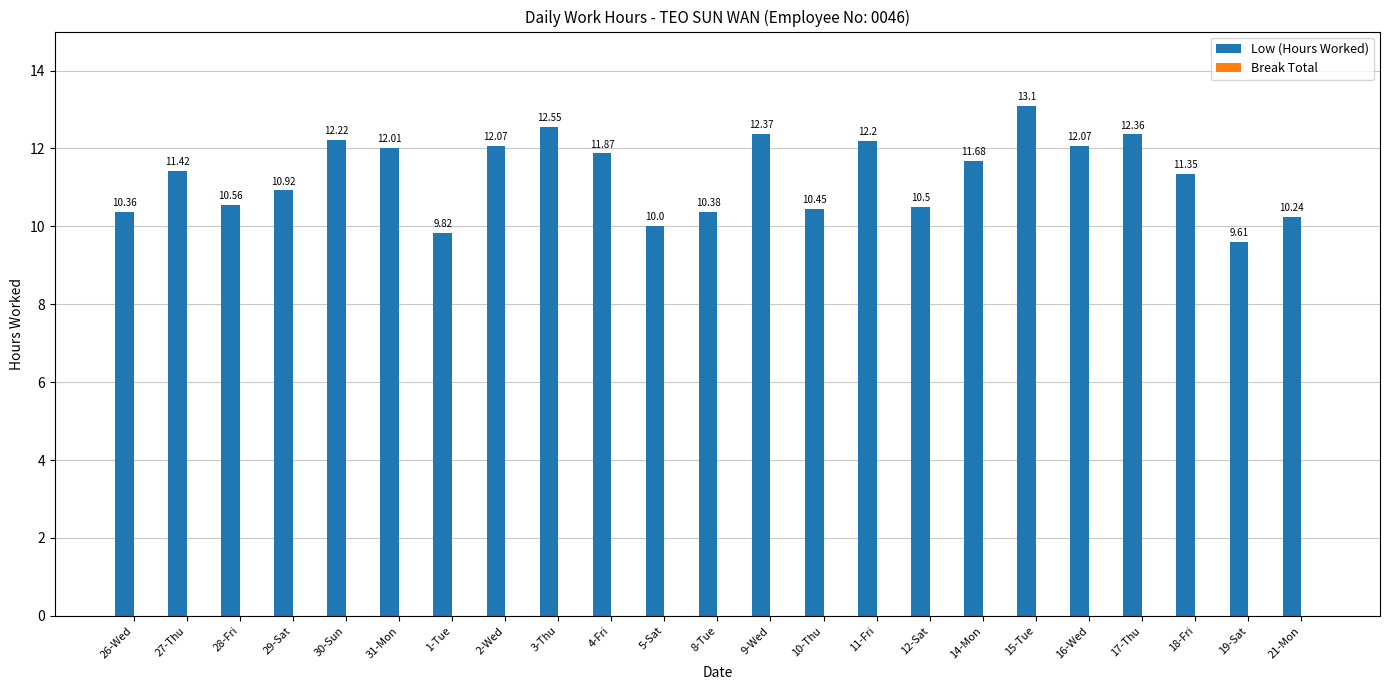

What is the difference between the maximum and minimum values?

3.5